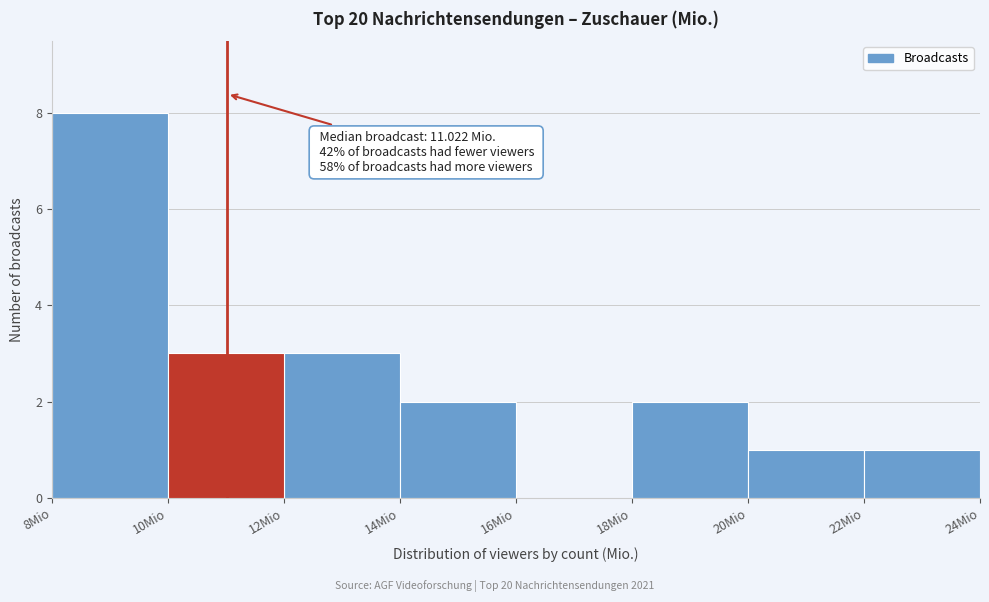

Over which range of the x-axis is the bar tallest?

8 to 10